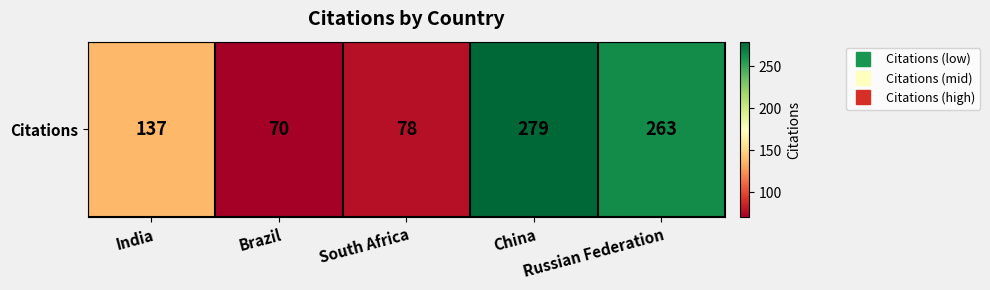

True or false: the data shows 387 at Russian Federation.

False